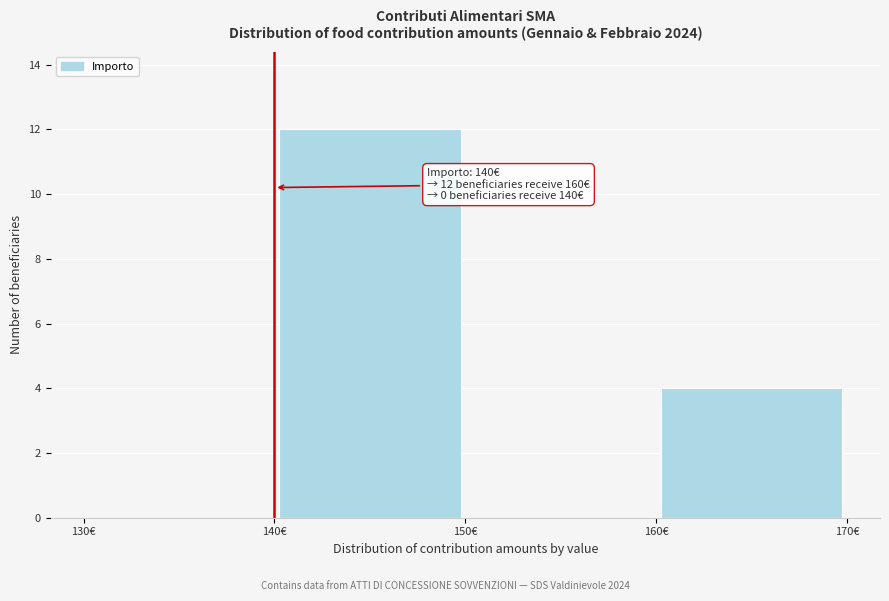

Which range on the x-axis has the tallest bar?

140 to 150